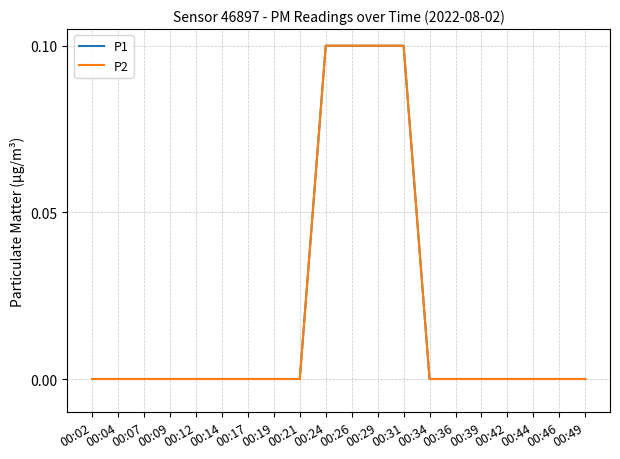

At 00:14, list the series in order from smallest to largest.

P1, P2